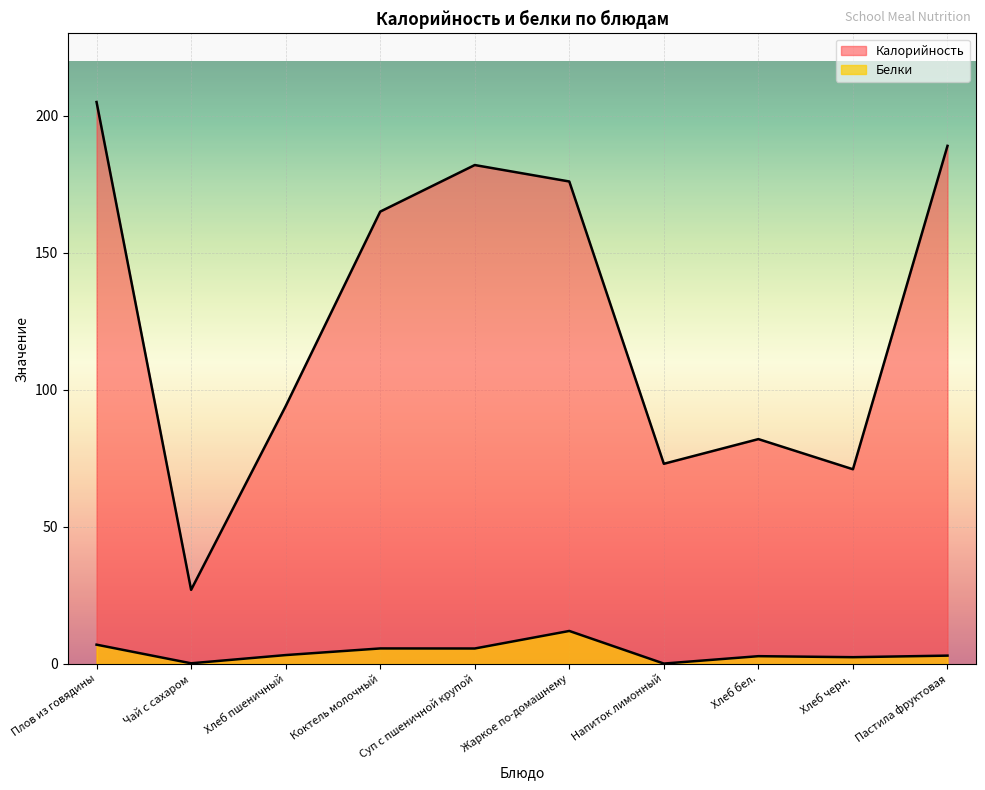

True or false: Белки and Калорийность intersect in this chart.

False